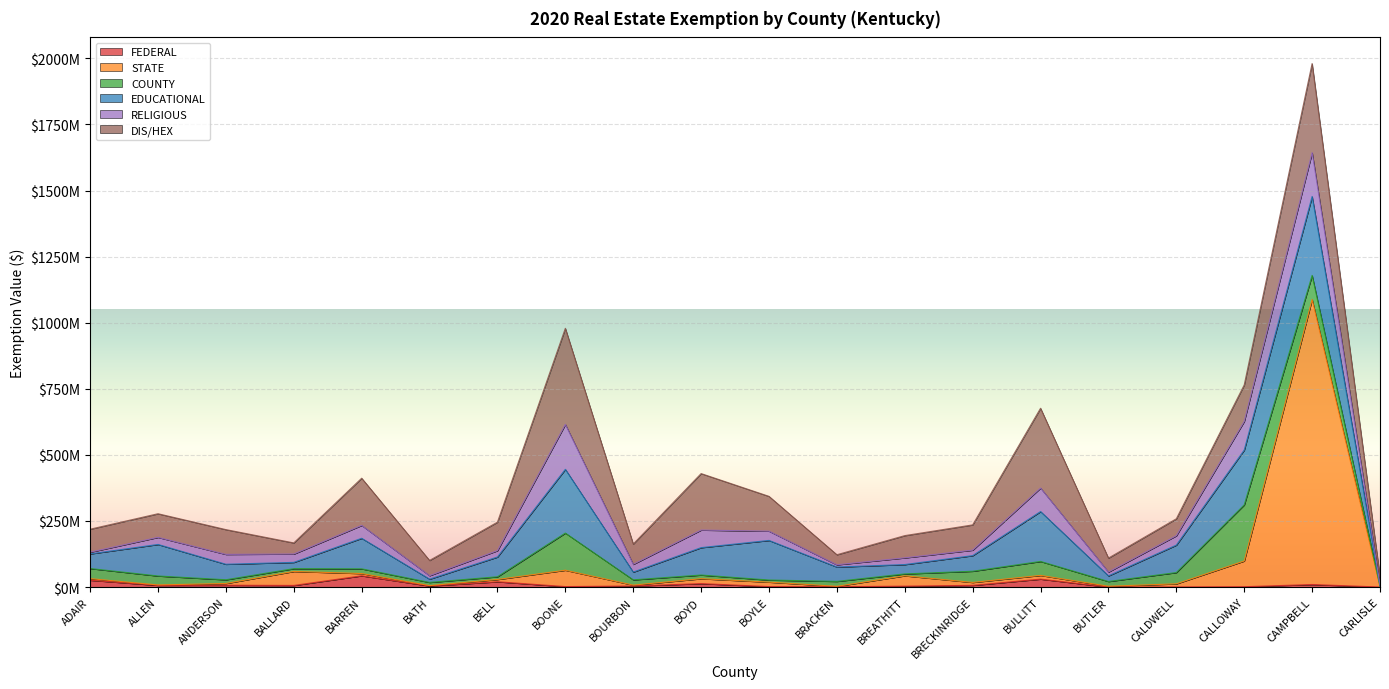

Is the value of EDUCATIONAL at BARREN greater than the value of DIS/HEX at CALDWELL?

Yes